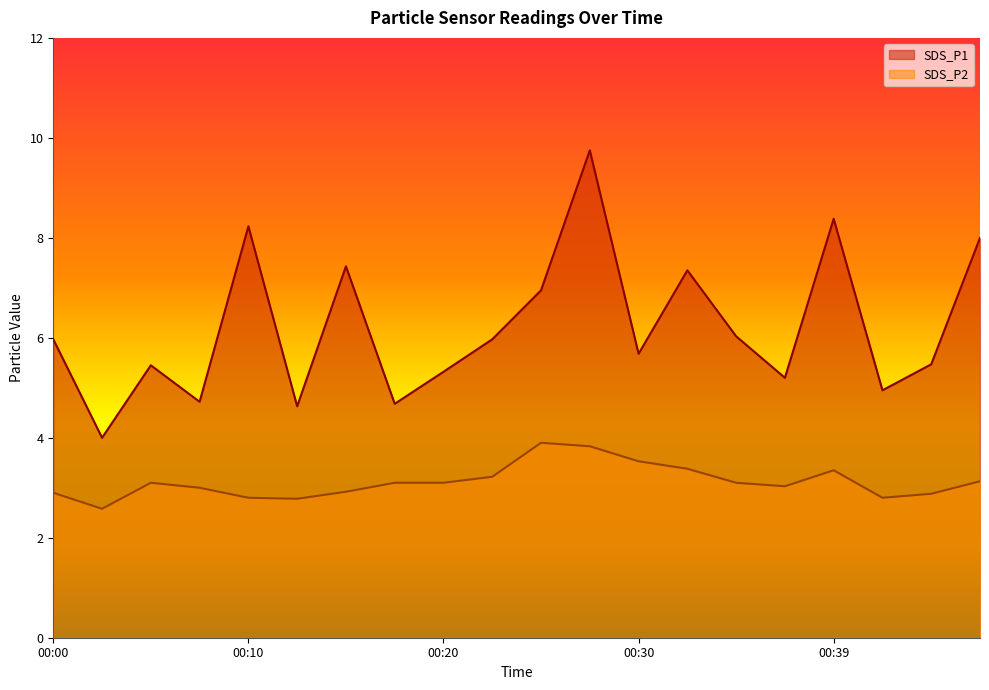

Where is the first local minimum for SDS_P2?

00:03